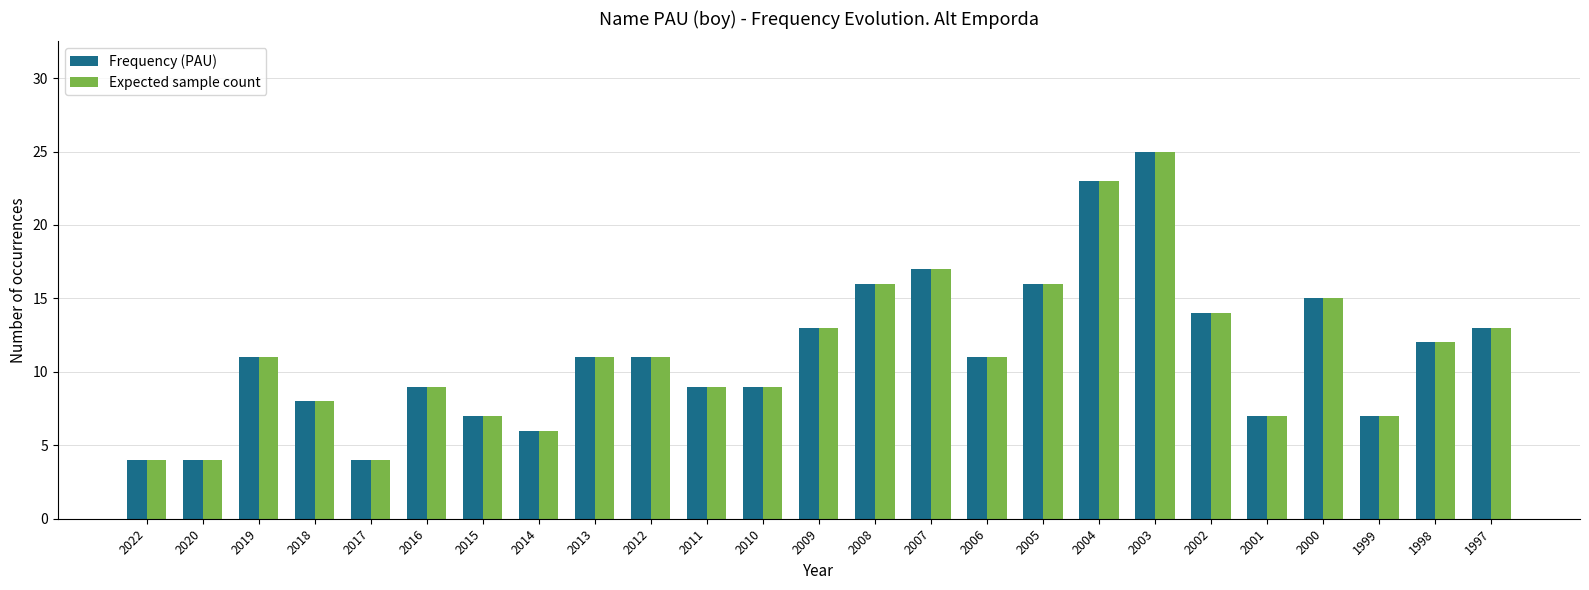

What is the total value across all series at 2000?

30